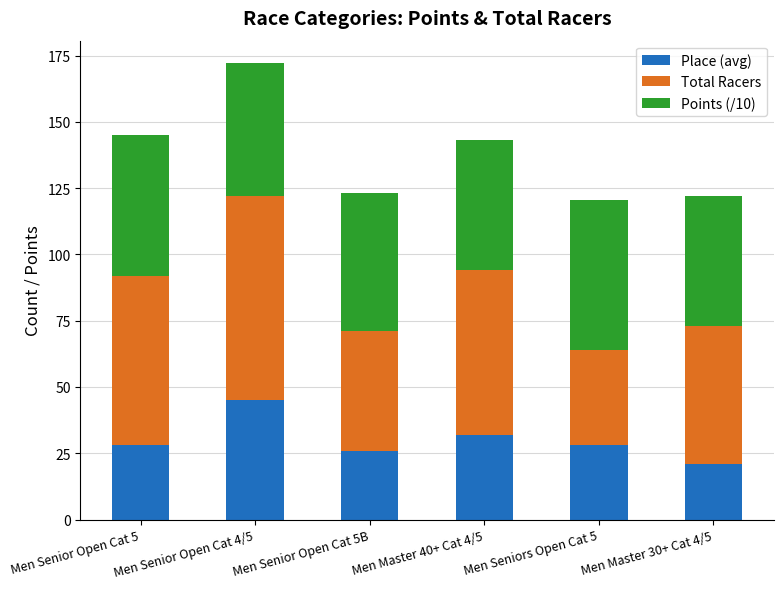

What is the difference between the maximum and minimum values in the Place (avg) series?

24.0